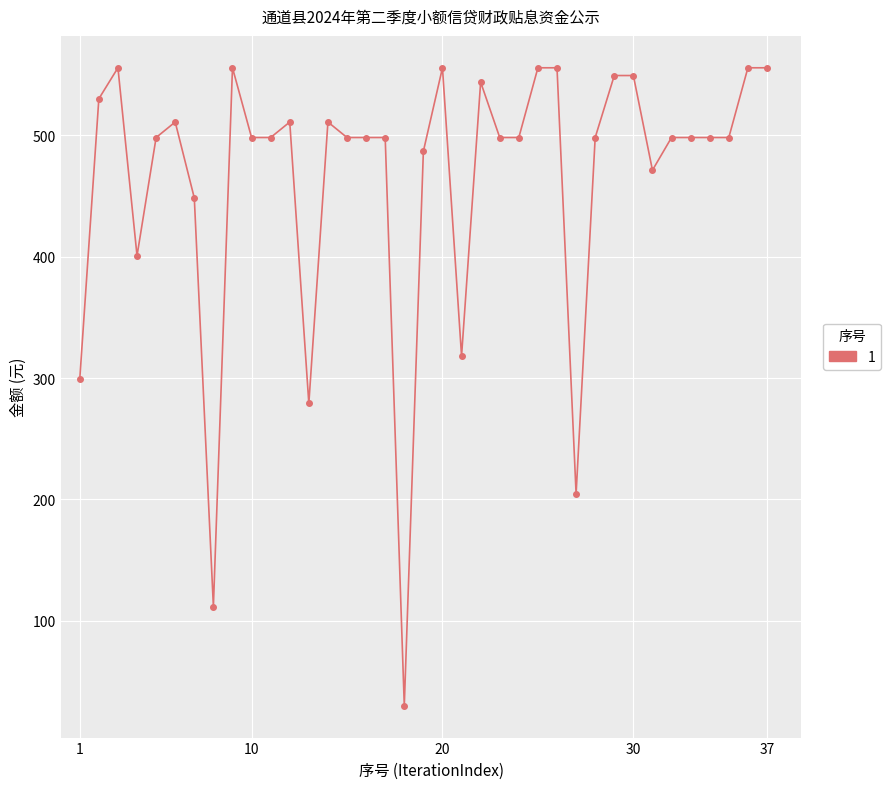

True or false: the data has more than 2 interior local peaks.

True